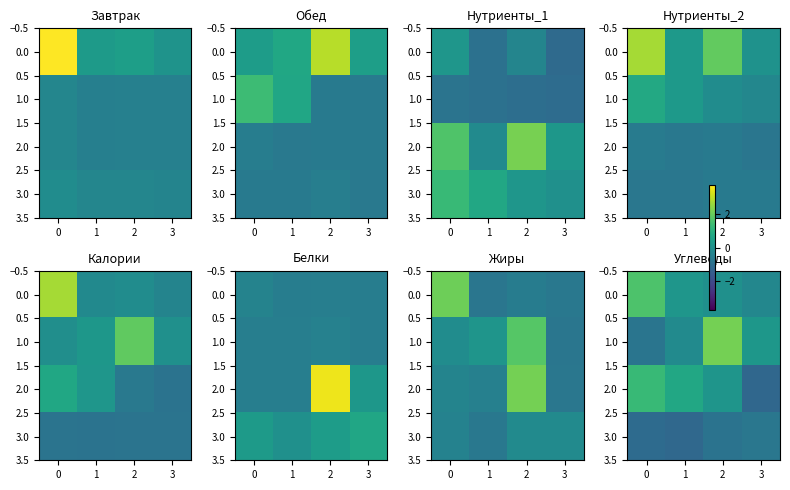

True or false: 0.0 has a value of -0.5 at 3.

False